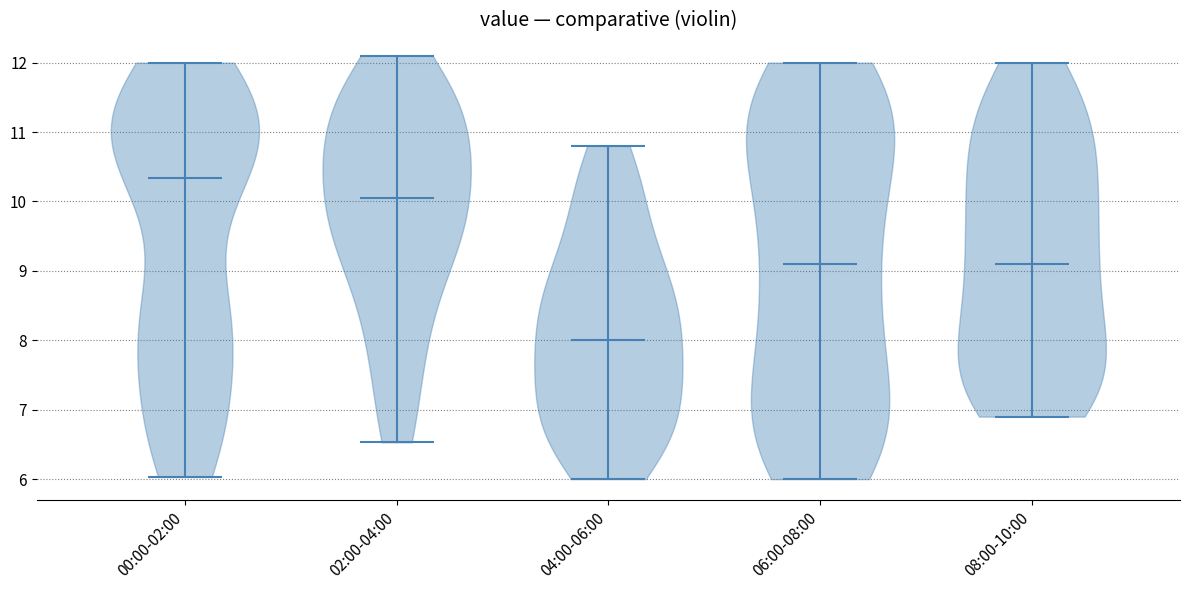

Reading left to right, read every violin against the y-axis: where its median line is, and the lowest and highest points it reaches. The values are not printed on the chart, so give them approximately, as read against the axis.

00:00-02:00: median line 10.3, lowest point 6.0, highest point 12.0
02:00-04:00: median line 10.1, lowest point 6.5, highest point 12.1
04:00-06:00: median line 8.0, lowest point 6.0, highest point 10.8
06:00-08:00: median line 9.1, lowest point 6.0, highest point 12.0
08:00-10:00: median line 9.1, lowest point 6.9, highest point 12.0